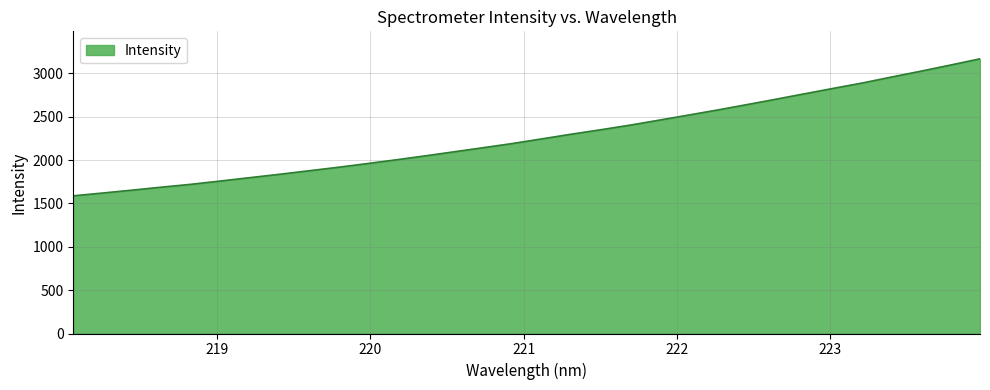

What is the smallest value displayed?

1587.3